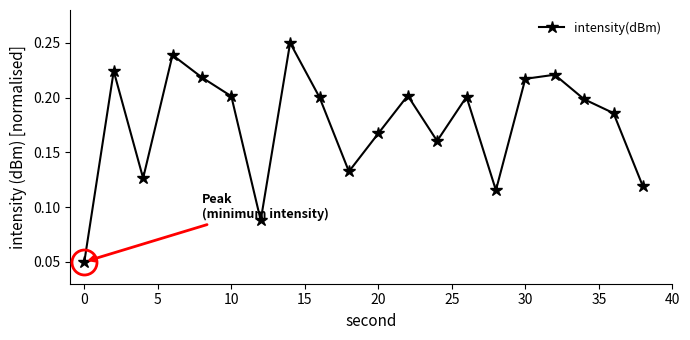

How many interior local peaks (higher than both neighbors) does the data have?

6